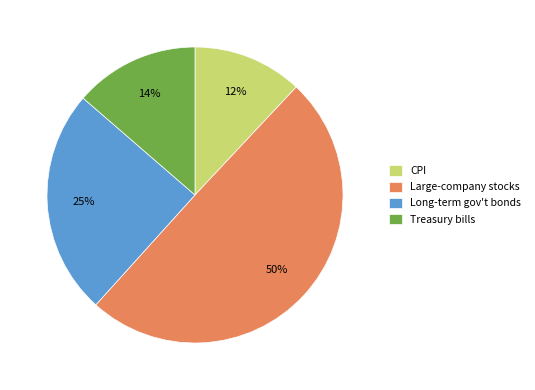

Is CPI the majority of the pie?

No